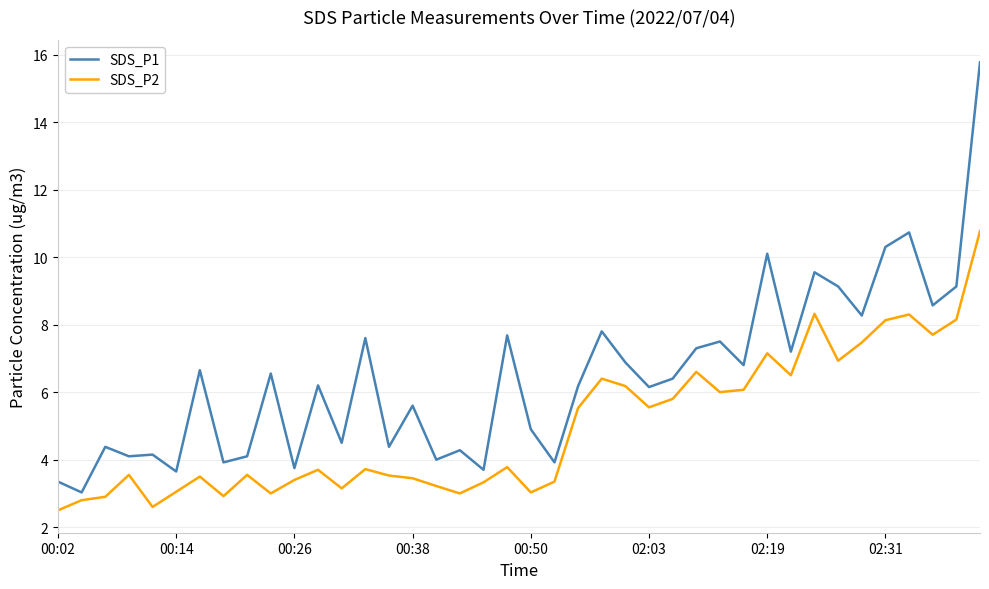

Rank the series by their maximum value, from lowest to highest.

SDS_P2, SDS_P1